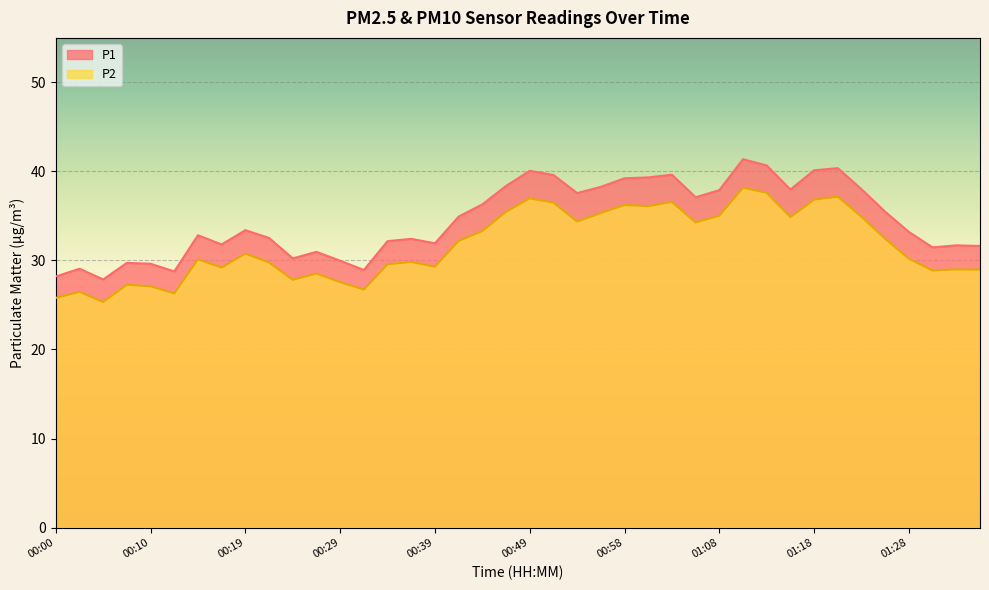

At which category is the sum across all series the highest?

01:11